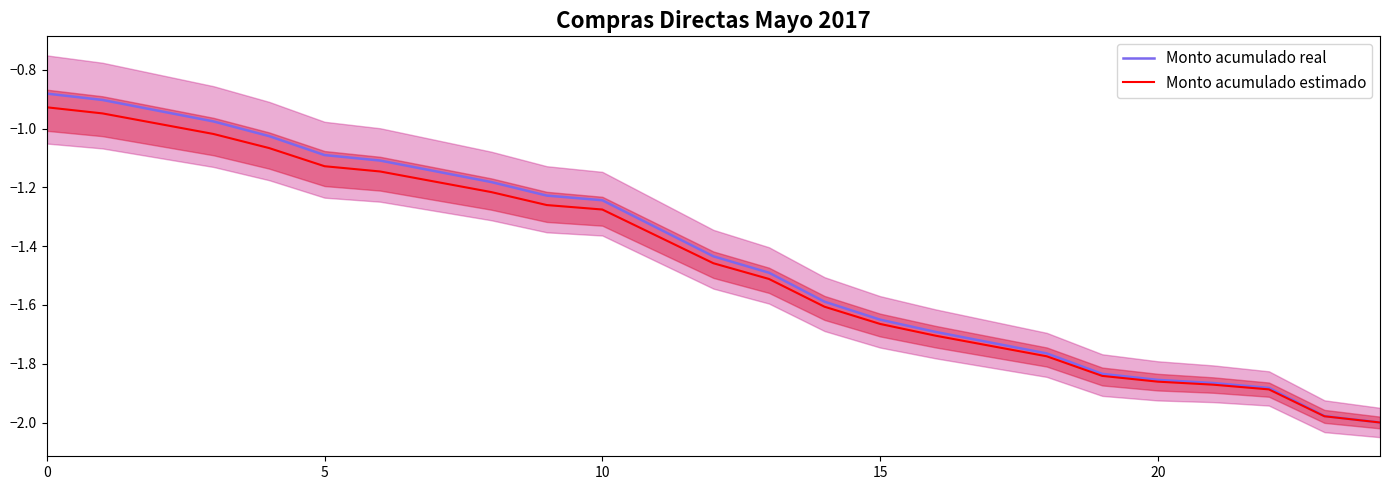

How many data points in Monto acumulado real are above -1?

4